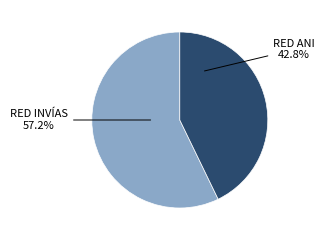

Count the number of slices in the pie.

2